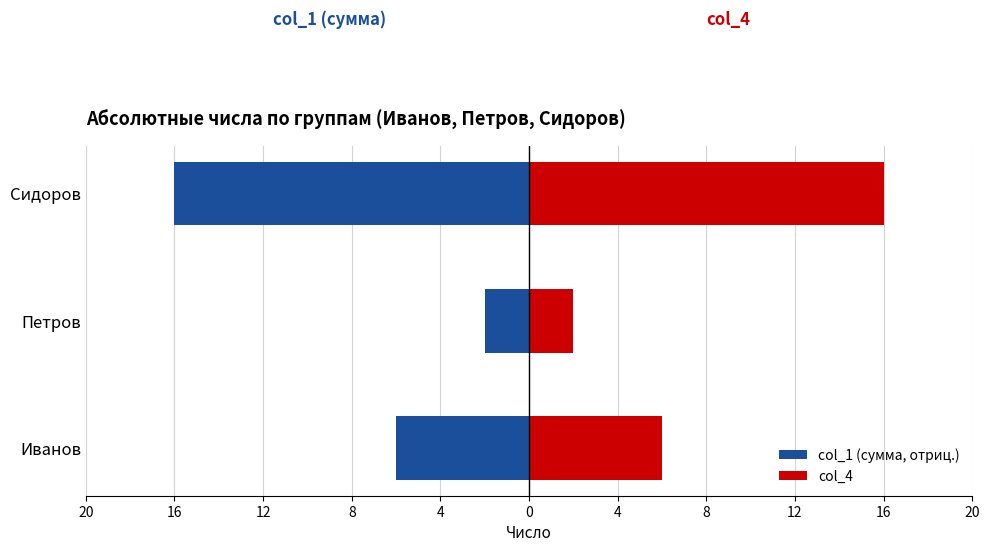

How many bars are there in each group?

2